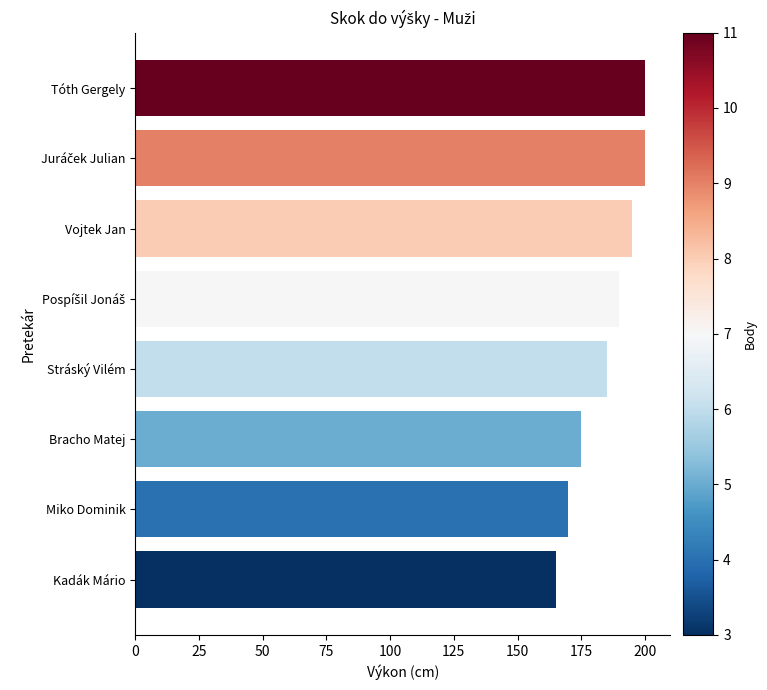

Approximately how many times larger is the value at Bracho Matej compared to Kadák Mário?

1.1